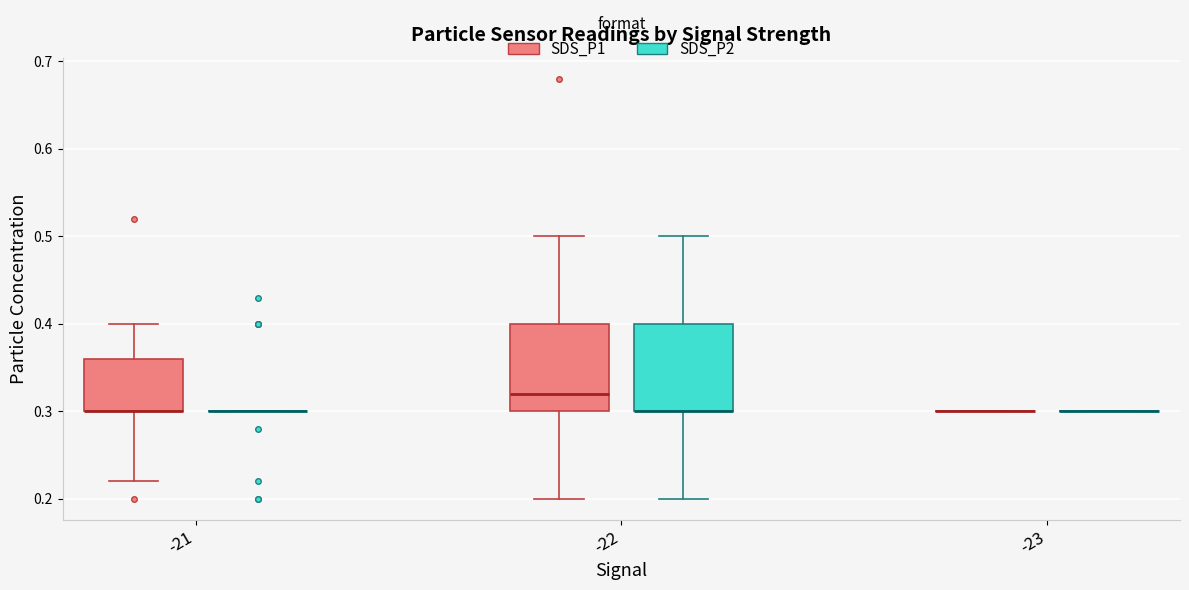

Reading left to right, transcribe this box plot: for each box, give where its median line is, the range the box spans, and where its two whiskers end, as read against the y-axis. The values are not printed on the chart, so give them approximately, as read against the axis.

-21 (SDS_P1): median 0.30 (drawn on the box's lower edge), box 0.30 to 0.36, whiskers 0.22 to 0.40
-21 (SDS_P2): box collapsed to a line at 0.30, whiskers 0.30 to 0.30
-22 (SDS_P1): median 0.32, box 0.30 to 0.40, whiskers 0.20 to 0.50
-22 (SDS_P2): median 0.30 (drawn on the box's lower edge), box 0.30 to 0.40, whiskers 0.20 to 0.50
-23 (SDS_P1): box collapsed to a line at 0.30, whiskers 0.30 to 0.30
-23 (SDS_P2): box collapsed to a line at 0.30, whiskers 0.30 to 0.30